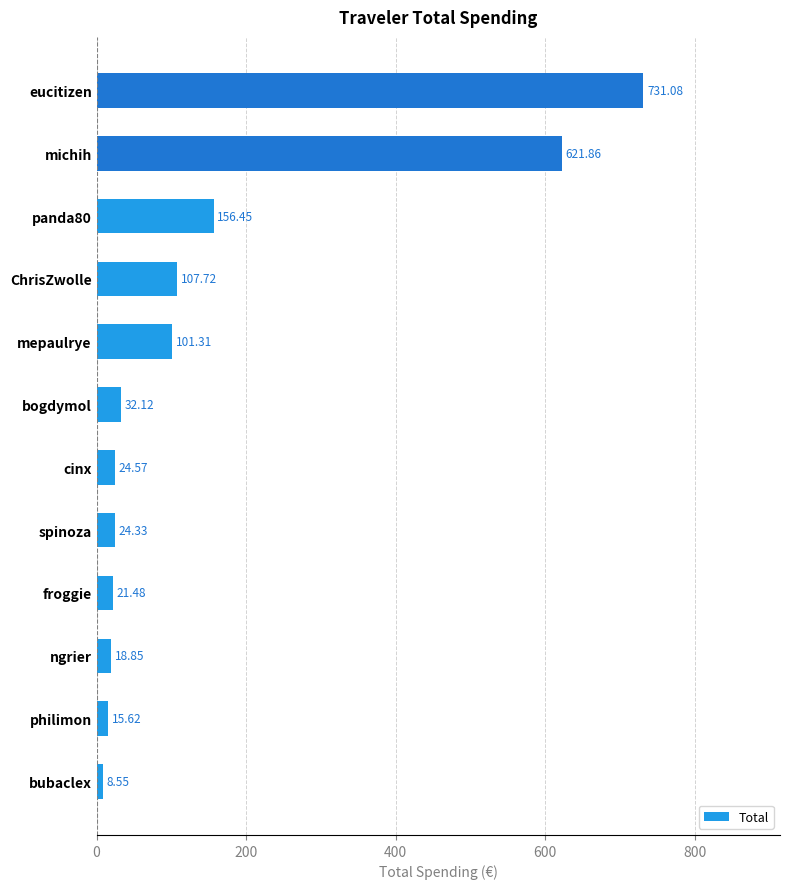

What is the average value?

155.3